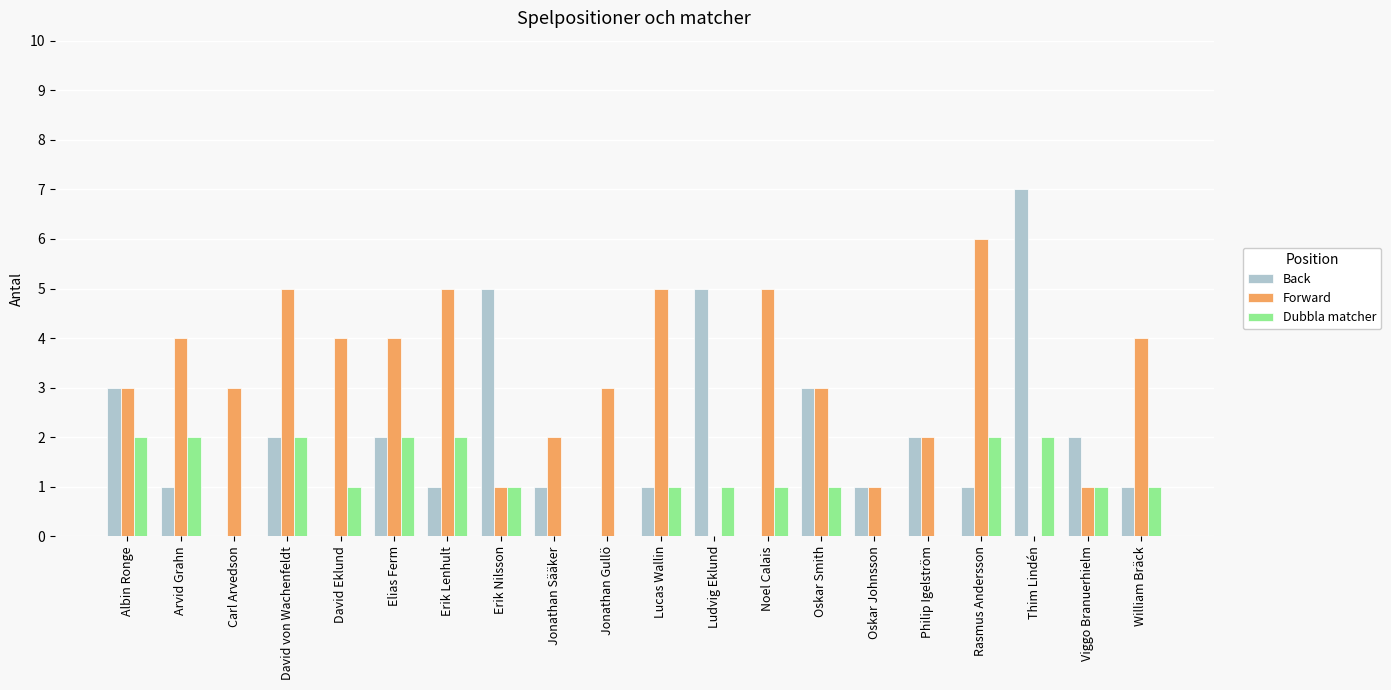

What is the sum of all Back values?

38